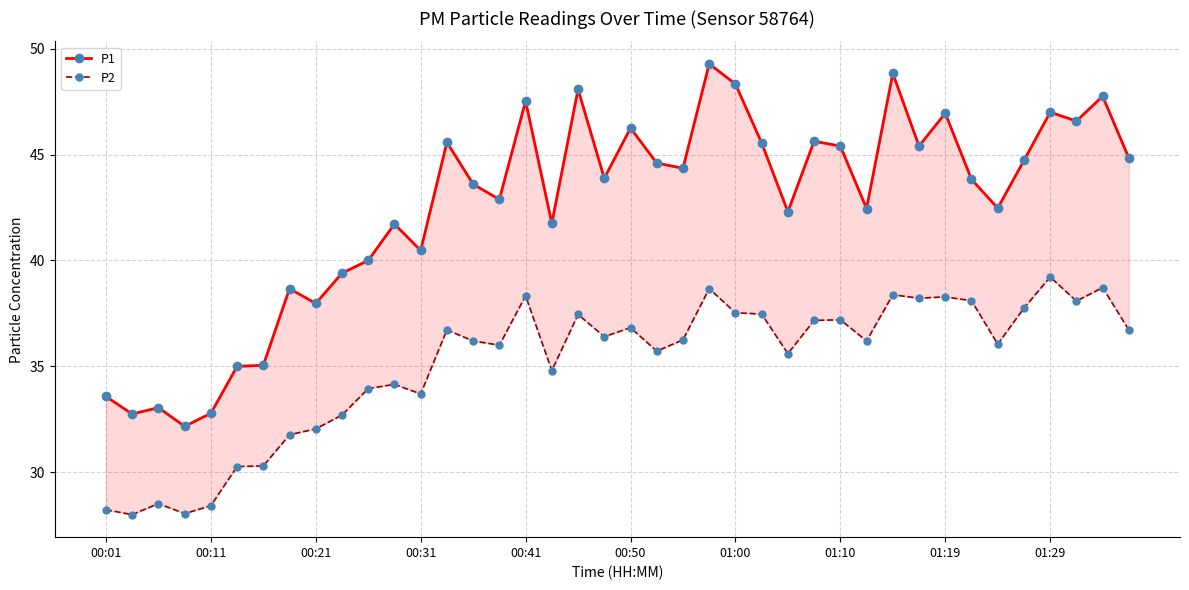

The P1 series shows 43.6 at 14. True or false?

True